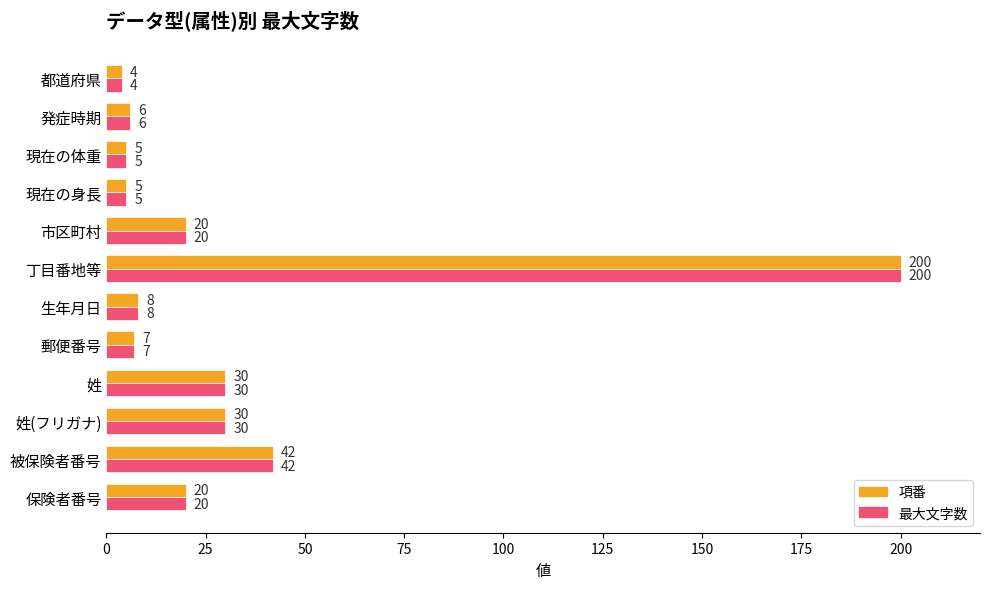

True or false: 最大文字数 has a value of 20 at 保険者番号.

True